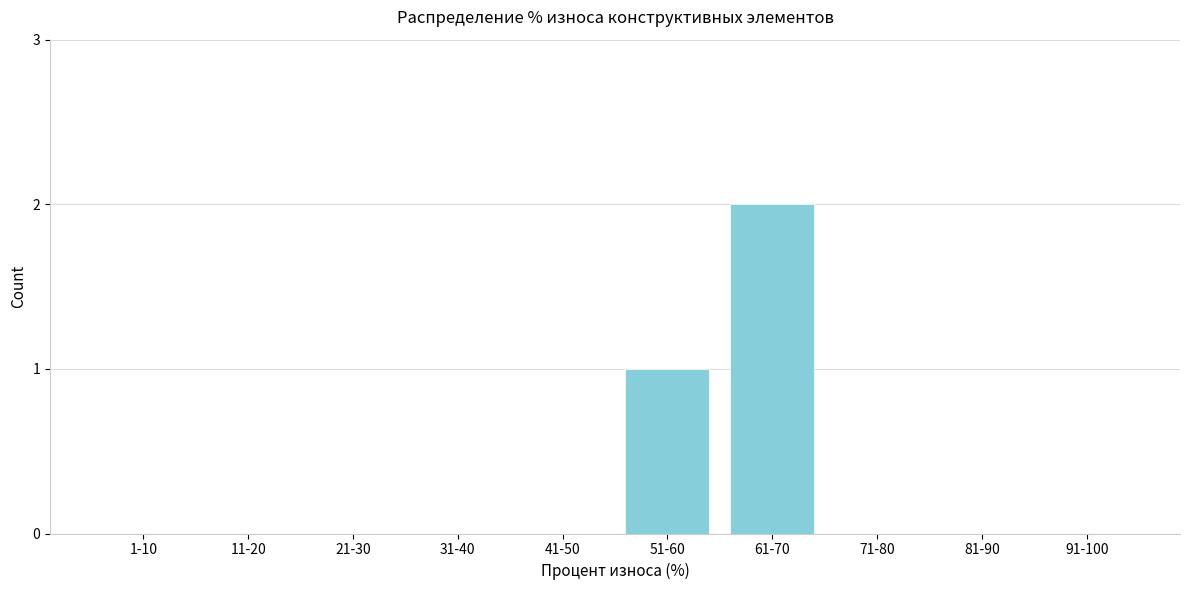

Reading left to right, list all the values displayed in this chart.

1-10=0	11-20=0	21-30=0	31-40=0	41-50=0	51-60=1	61-70=2	71-80=0	81-90=0	91-100=0